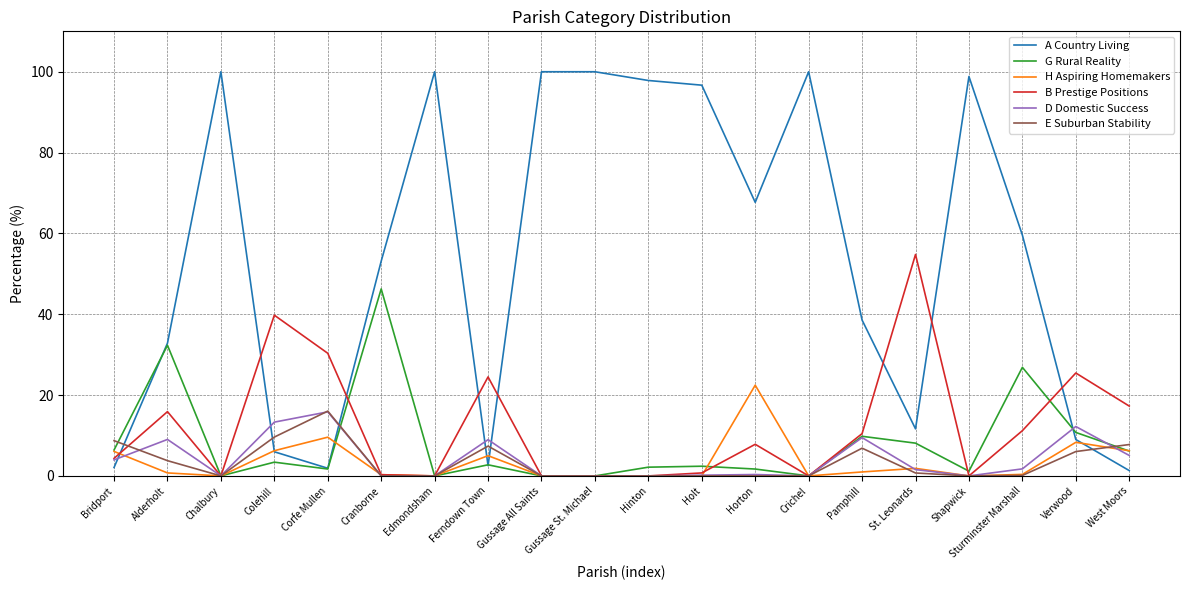

What is the maximum value for E Suburban Stability?

16.0